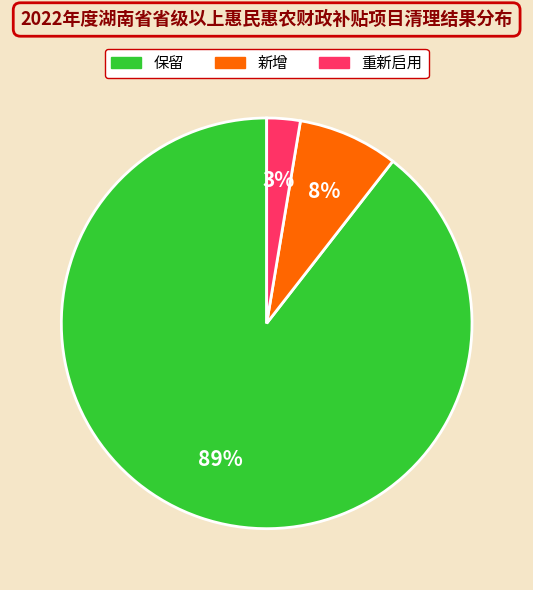

Is the sum of 重新启用 and 保留 greater than half?

Yes